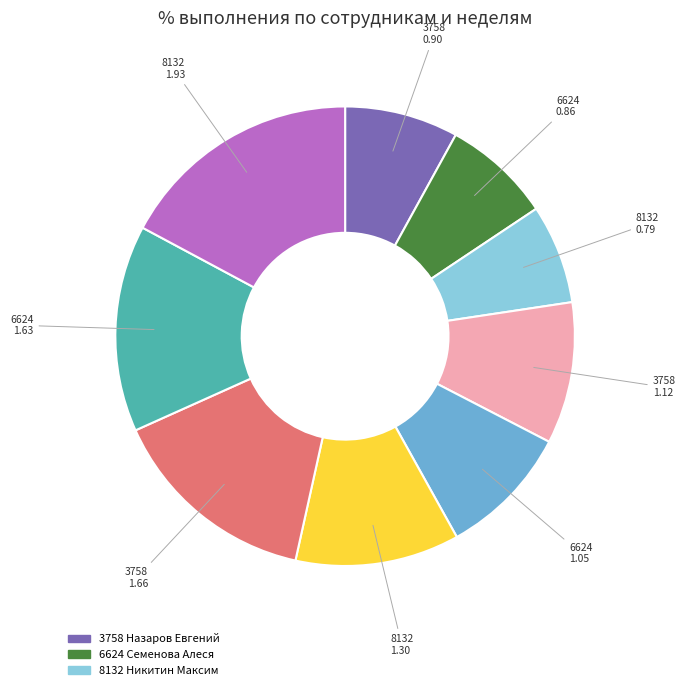

Is there a majority slice in this chart?

No